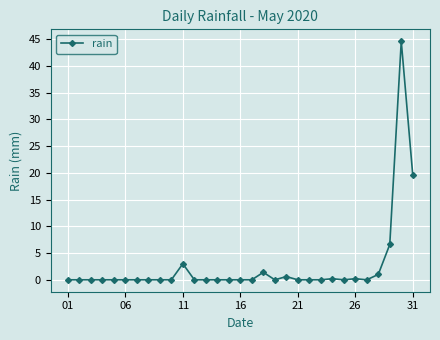

What is the difference between the maximum and second lowest values?

44.6